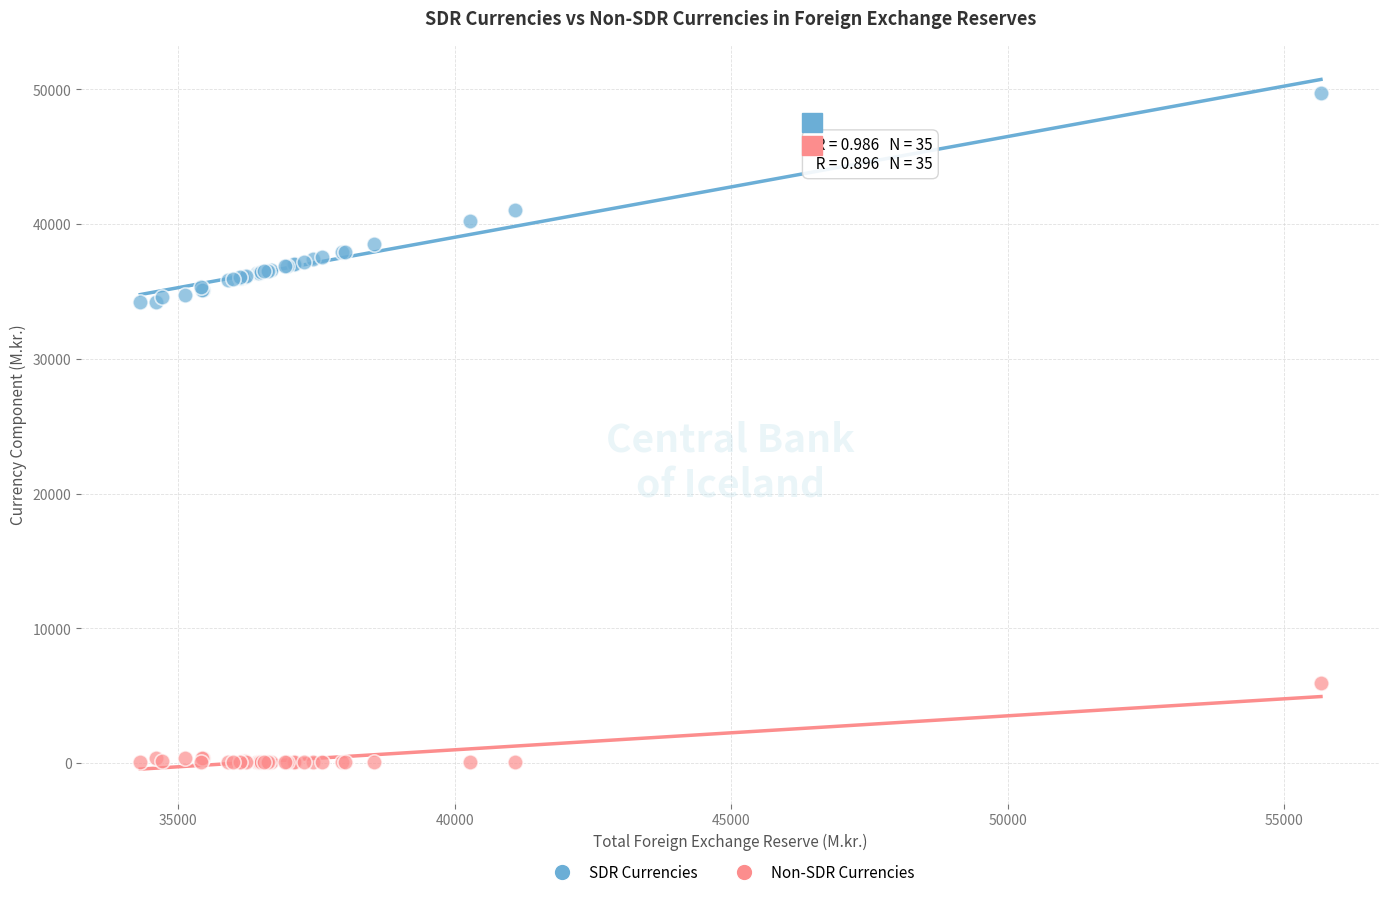

What are all the series names shown in the legend?

SDR Currencies, Non-SDR Currencies